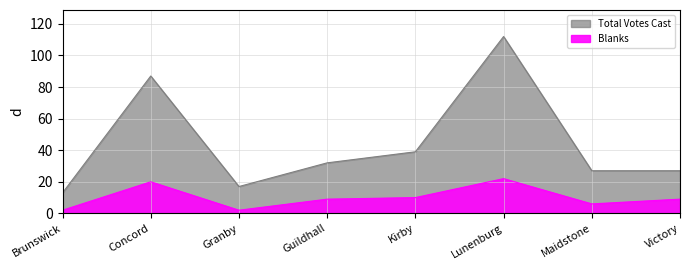

Where is the first local maximum for Total Votes Cast?

Concord